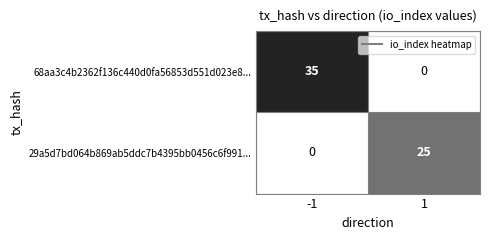

Reading left to right, what are all the values shown in this chart?

68aa3c4b2362f136c440d0fa56853d551d023e8...: -1=35	1=0
29a5d7bd064b869ab5ddc7b4395bb0456c6f991...: -1=0	1=25